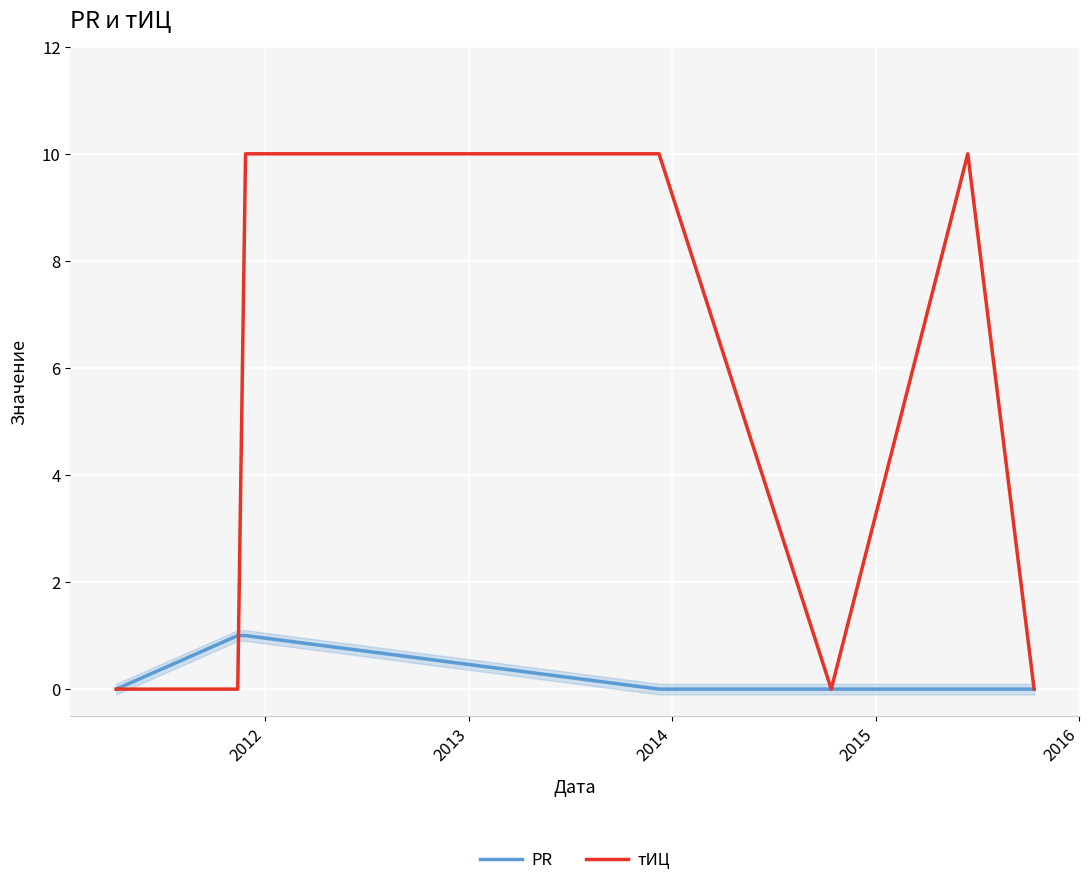

In тИЦ, how many points are higher than both neighbors (excluding endpoints)?

1